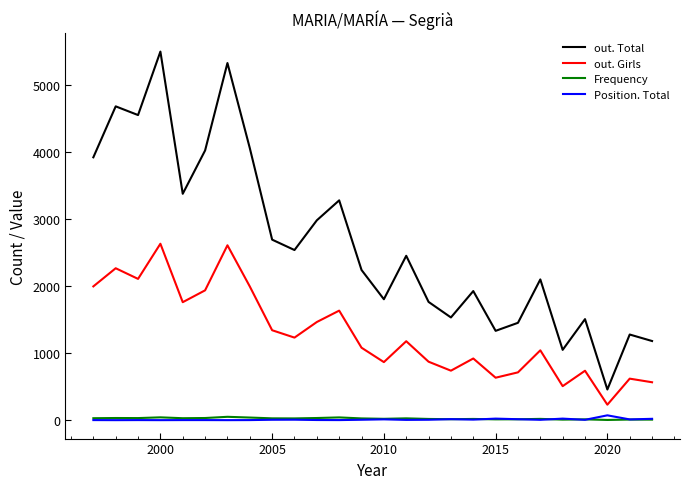

Which series has the largest range (max minus min)?

out. Total